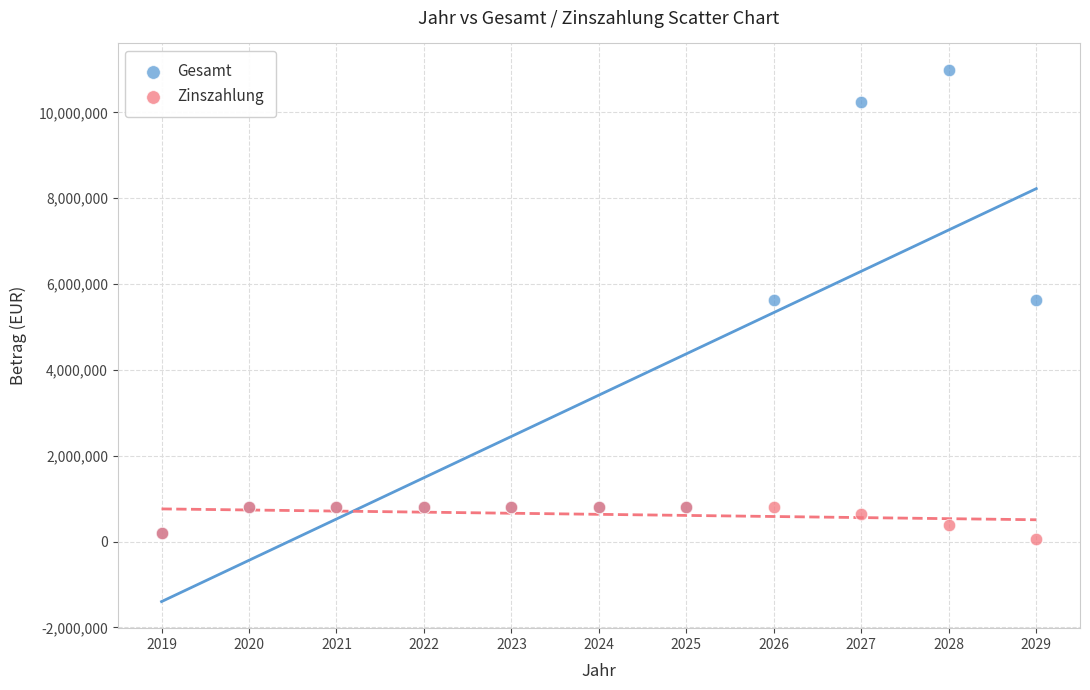

Which series contains the highest Y value?

Gesamt